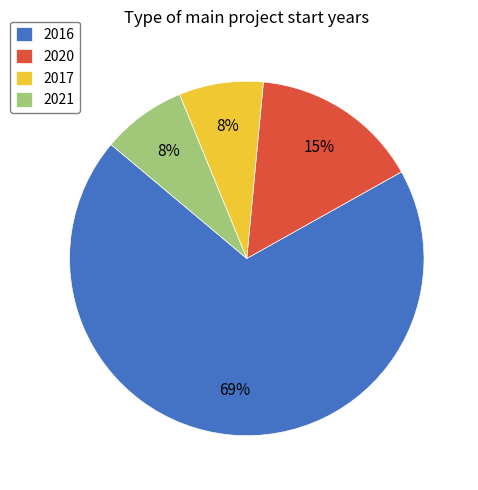

Does 2020 represent more than half of the total?

No